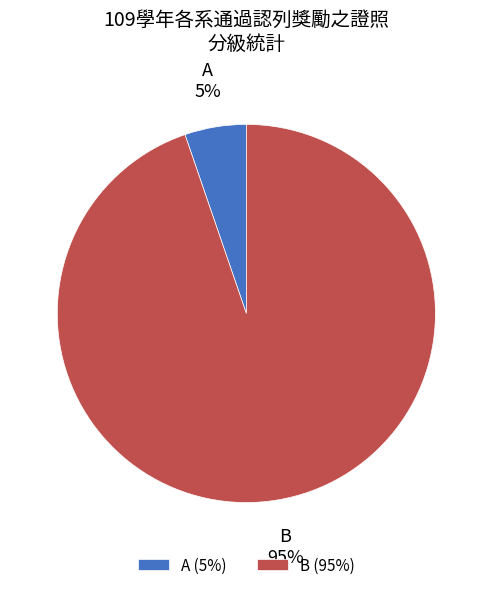

To the nearest percent, what is the average slice percentage?

50%